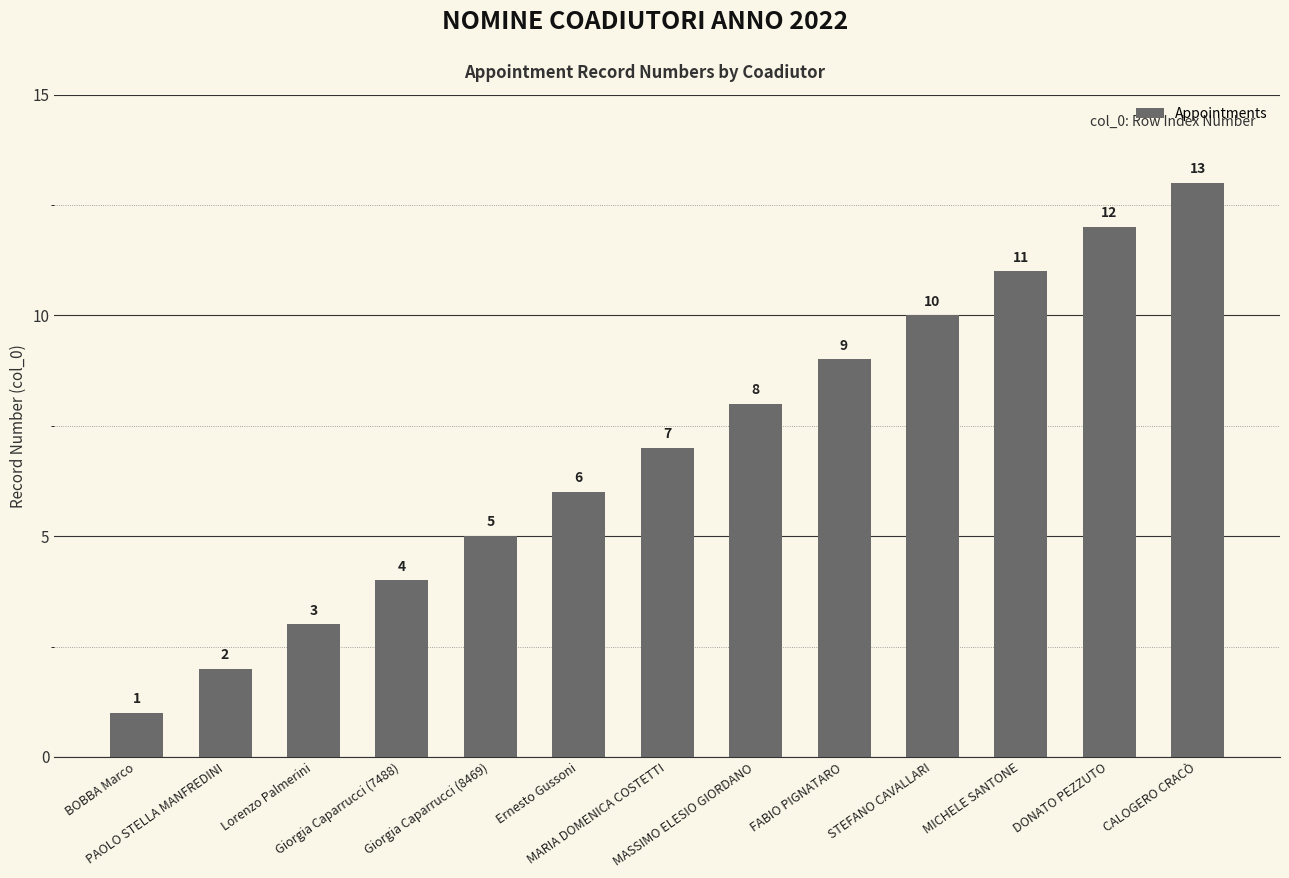

Reading left to right, transcribe all the data shown in this chart.

BOBBA Marco=1	PAOLO STELLA MANFREDINI=2	Lorenzo Palmerini=3	Giorgia Caparrucci (7488)=4	Giorgia Caparrucci (8469)=5	Ernesto Gussoni=6	MARIA DOMENICA COSTETTI=7	MASSIMO ELESIO GIORDANO=8	FABIO PIGNATARO=9	STEFANO CAVALLARI=10	MICHELE SANTONE=11	DONATO PEZZUTO=12	CALOGERO CRACÒ=13